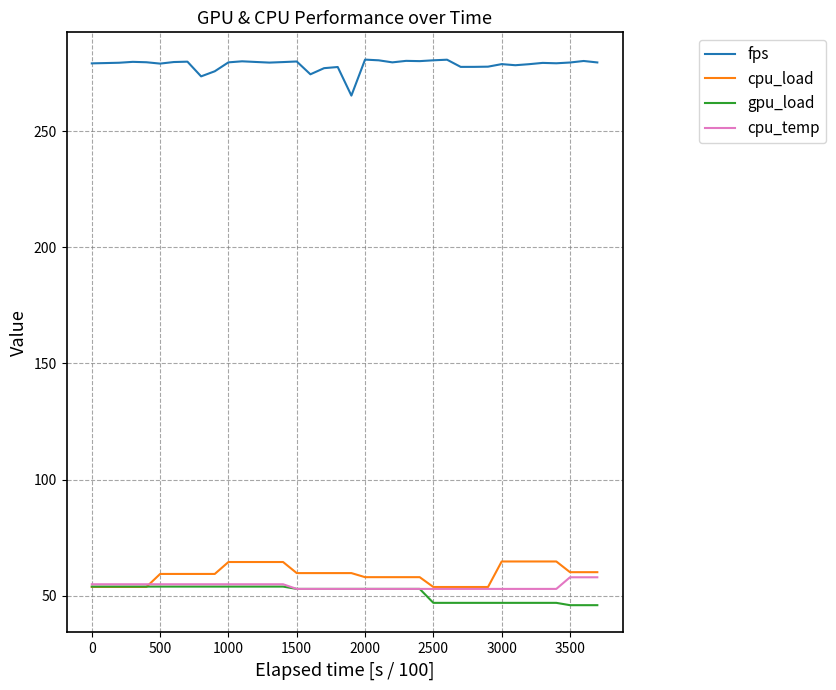

True or false: cpu_load and fps intersect in this chart.

False